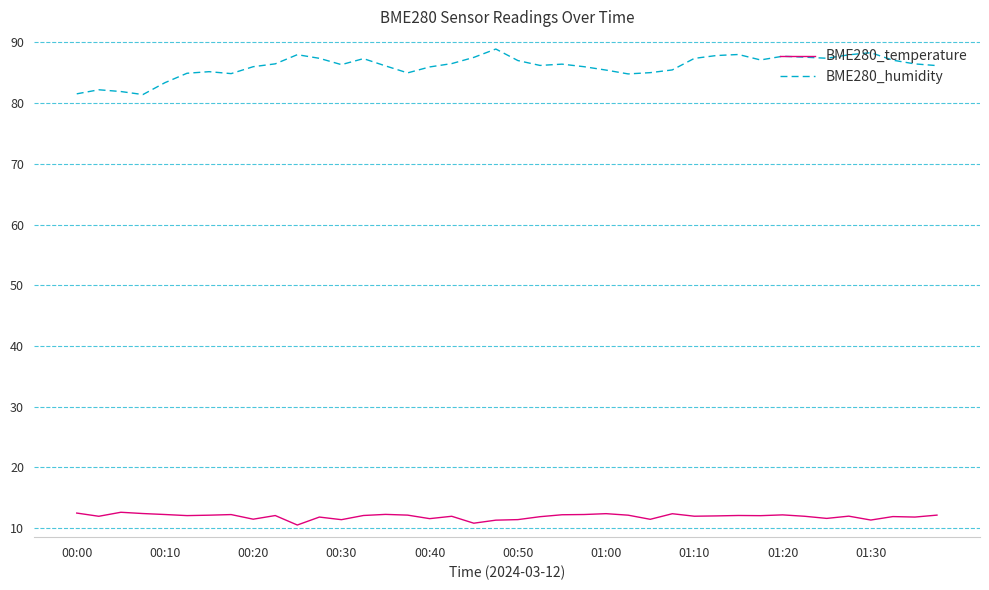

Which series has the widest spread of values?

BME280_humidity